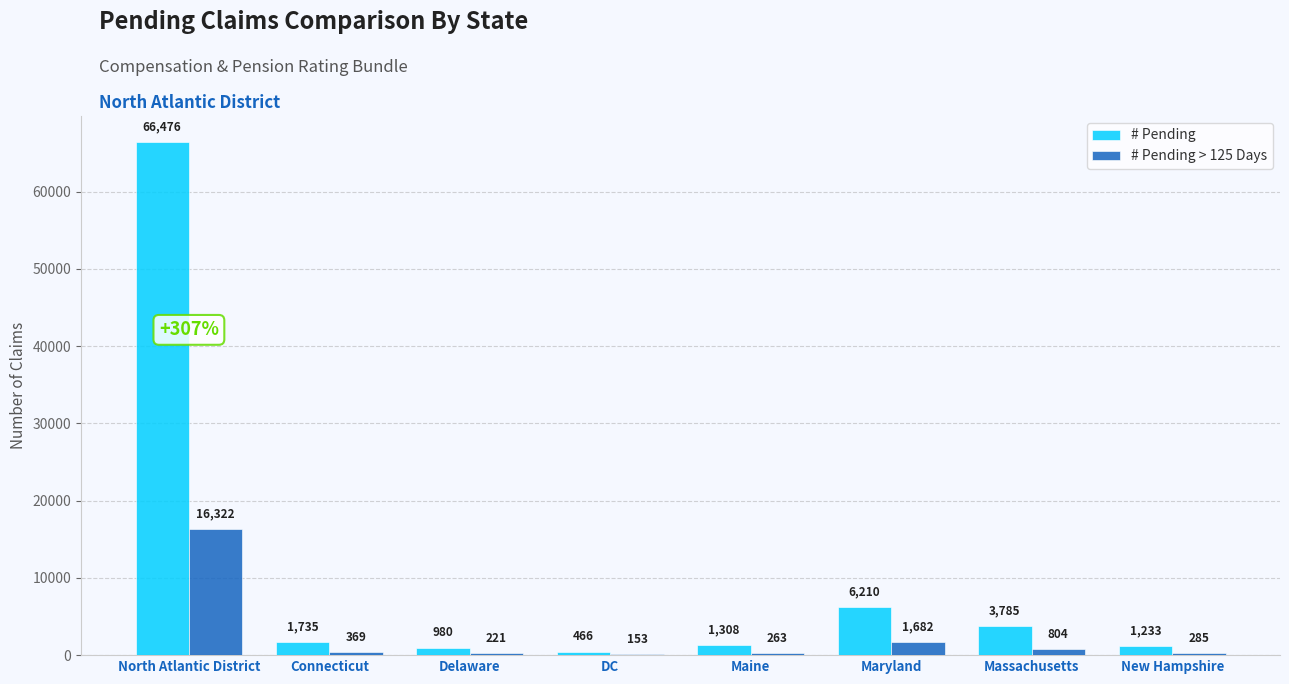

At which category is the sum across all series the highest?

North Atlantic District